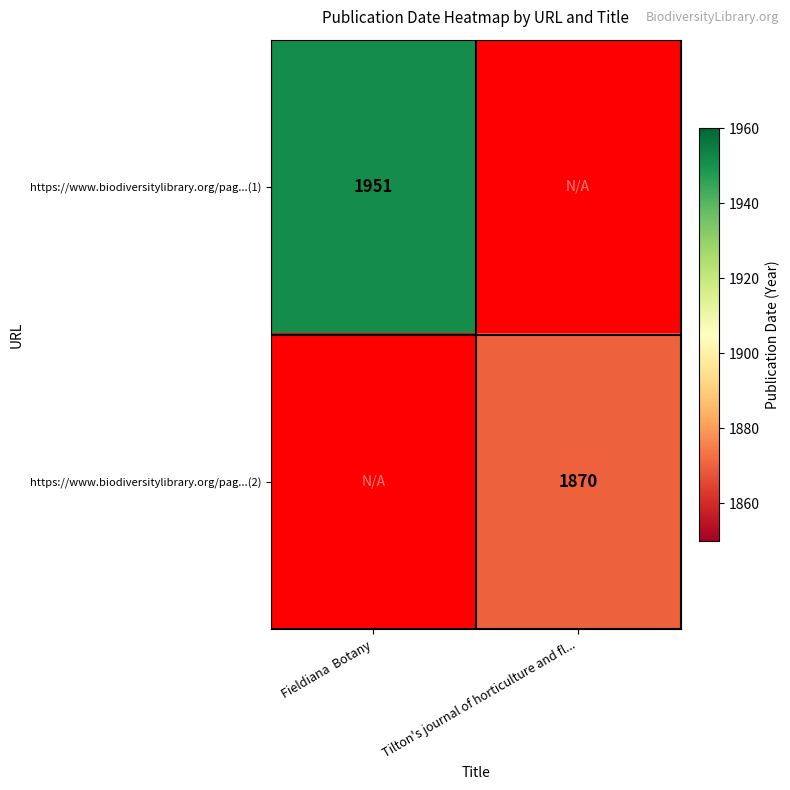

At how many categories does at least one series exceed 1933?

1